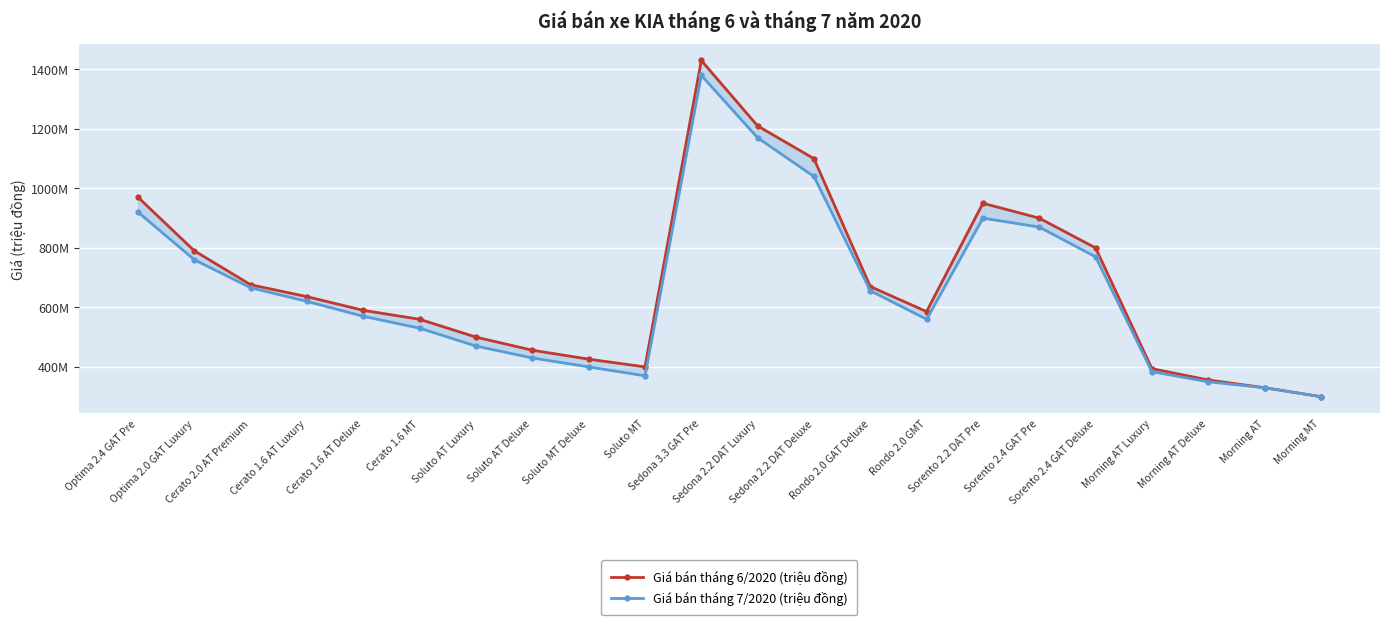

Reading left to right, what are all the values shown in this chart?

Giá bán tháng 6/2020 (triệu đồng): Optima 2.4 GAT Pre=969	Optima 2.0 GAT Luxury=789	Cerato 2.0 AT Premium=675	Cerato 1.6 AT Luxury=635	Cerato 1.6 AT Deluxe=589	Cerato 1.6 MT=559	Soluto AT Luxury=499	Soluto AT Deluxe=455	Soluto MT Deluxe=425	Soluto MT=399	Sedona 3.3 GAT Pre=1429	Sedona 2.2 DAT Luxury=1209	Sedona 2.2 DAT Deluxe=1099	Rondo 2.0 GAT Deluxe=669	Rondo 2.0 GMT=585	Sorento 2.2 DAT Pre=949	Sorento 2.4 GAT Pre=899	Sorento 2.4 GAT Deluxe=799	Morning AT Luxury=393	Morning AT Deluxe=355	Morning AT=329	Morning MT=299
Giá bán tháng 7/2020 (triệu đồng): Optima 2.4 GAT Pre=919	Optima 2.0 GAT Luxury=759	Cerato 2.0 AT Premium=665	Cerato 1.6 AT Luxury=619	Cerato 1.6 AT Deluxe=569	Cerato 1.6 MT=529	Soluto AT Luxury=469	Soluto AT Deluxe=429	Soluto MT Deluxe=399	Soluto MT=369	Sedona 3.3 GAT Pre=1379	Sedona 2.2 DAT Luxury=1169	Sedona 2.2 DAT Deluxe=1039	Rondo 2.0 GAT Deluxe=655	Rondo 2.0 GMT=559	Sorento 2.2 DAT Pre=899	Sorento 2.4 GAT Pre=869	Sorento 2.4 GAT Deluxe=769	Morning AT Luxury=383	Morning AT Deluxe=349	Morning AT=329	Morning MT=299